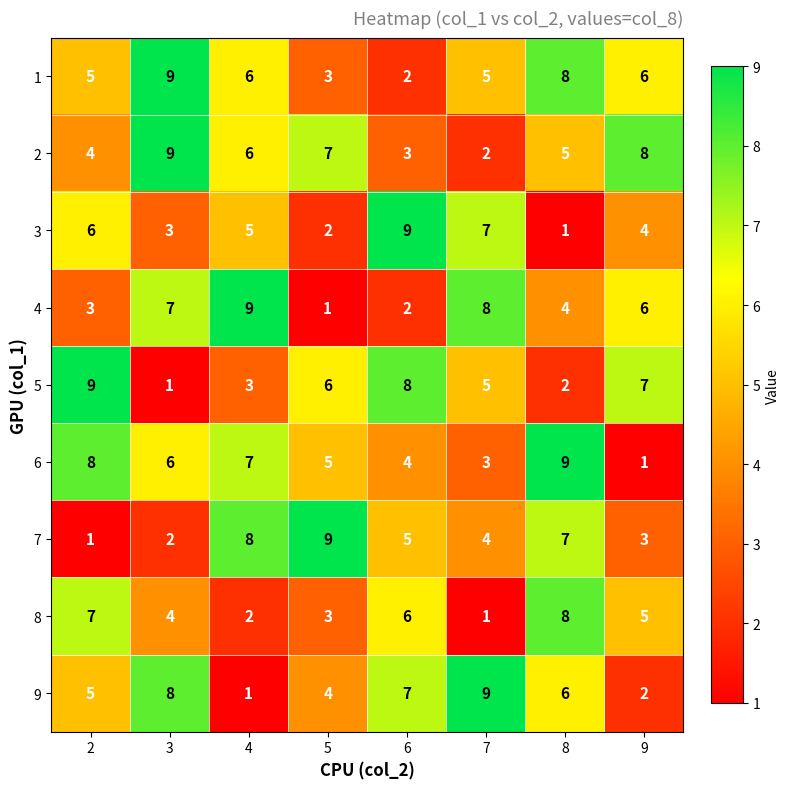

At which category is the sum across all series the highest?

8